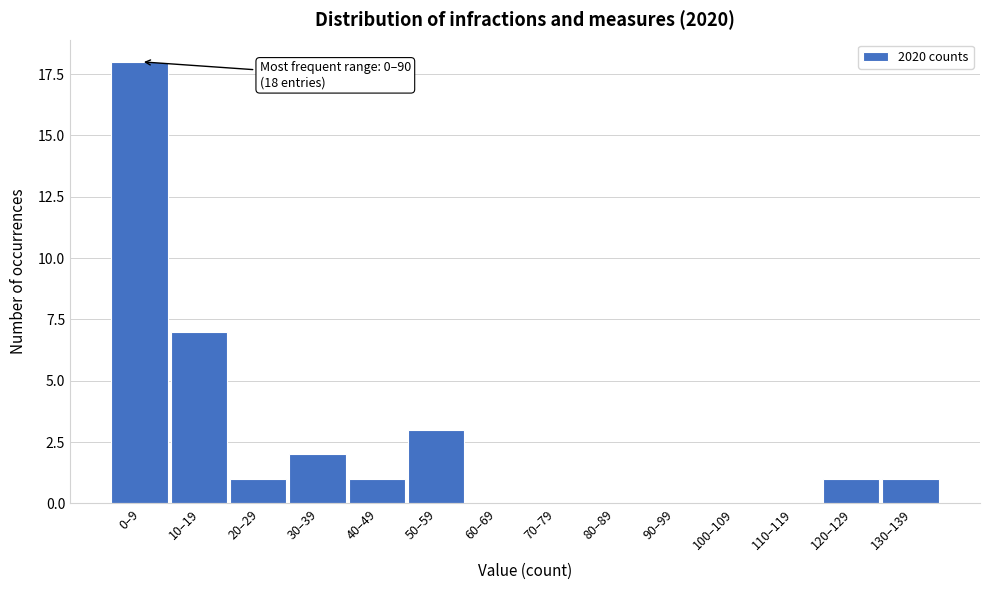

Reading left to right, transcribe all the data shown in this chart.

0–9=18	10–19=7	20–29=1	30–39=2	40–49=1	50–59=3	60–69=0	70–79=0	80–89=0	90–99=0	100–109=0	110–119=0	120–129=1	130–139=1